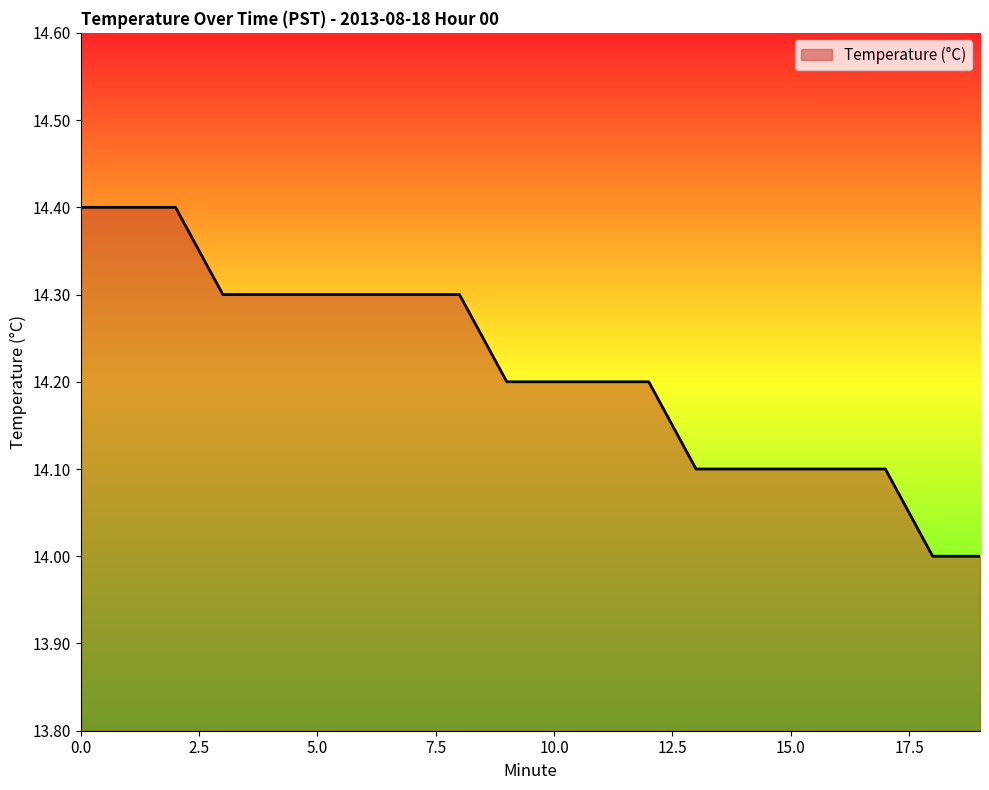

Does the chart have visible grid lines?

No